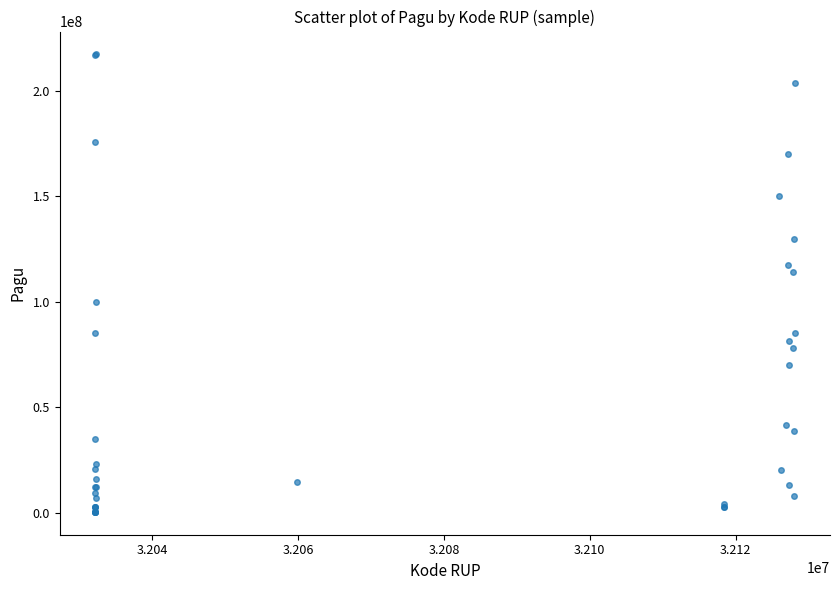

What Y value in the scatter plot is closest to 108830000?

114296000